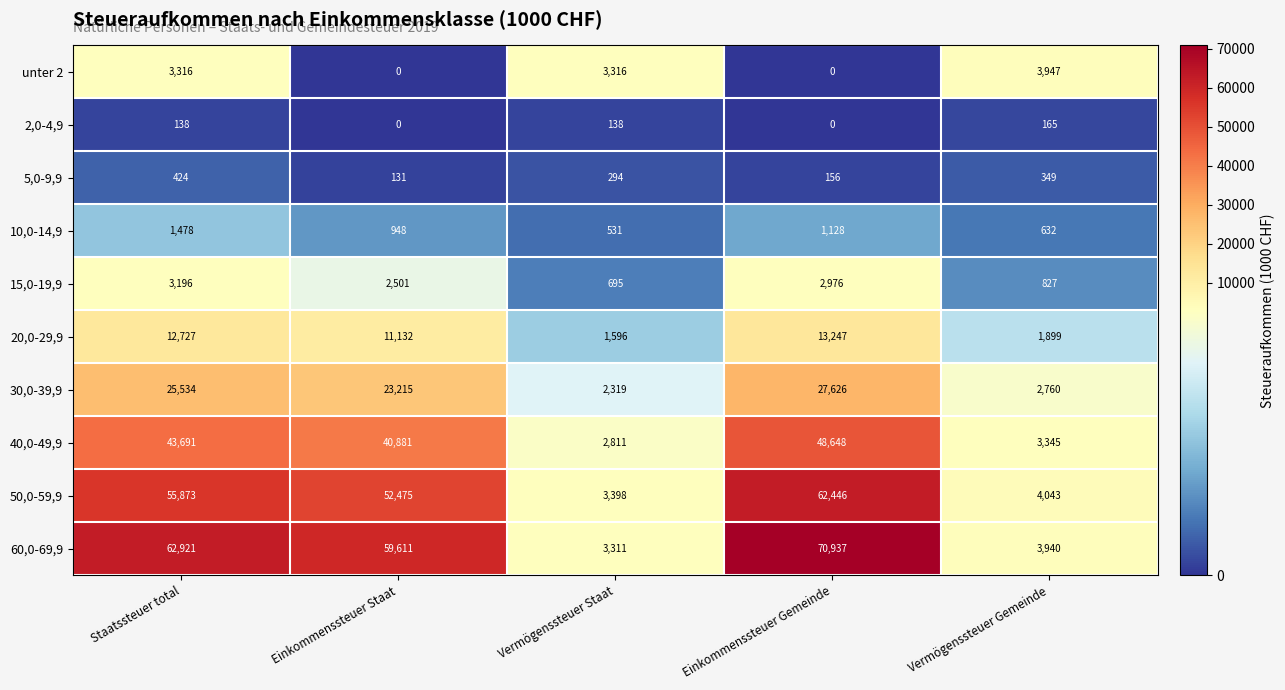

At which category is the sum across all series the highest?

Einkommenssteuer Gemeinde